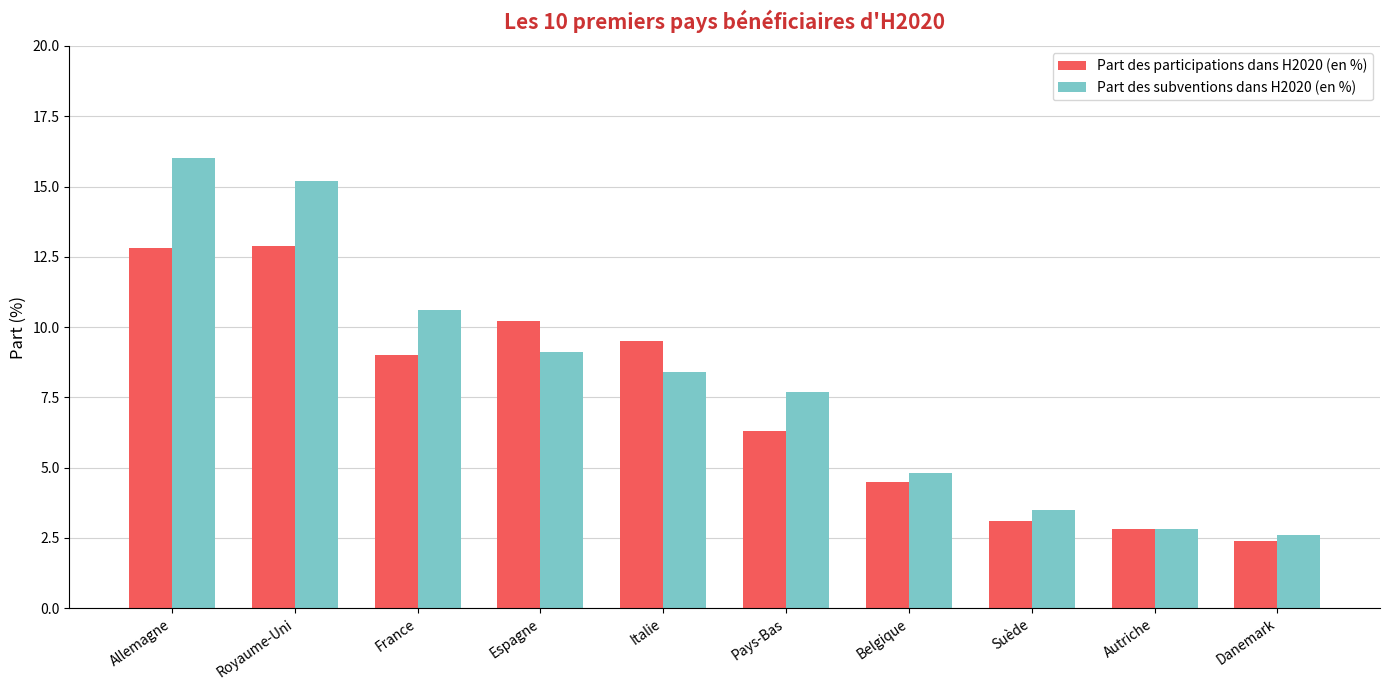

Reading left to right, what are all the values shown in this chart?

Part des participations dans H2020 (en %): 12.8	12.9	9.0	10.2	9.5	6.3	4.5	3.1	2.8	2.4
Part des subventions dans H2020 (en %): 16.0	15.2	10.6	9.1	8.4	7.7	4.8	3.5	2.8	2.6